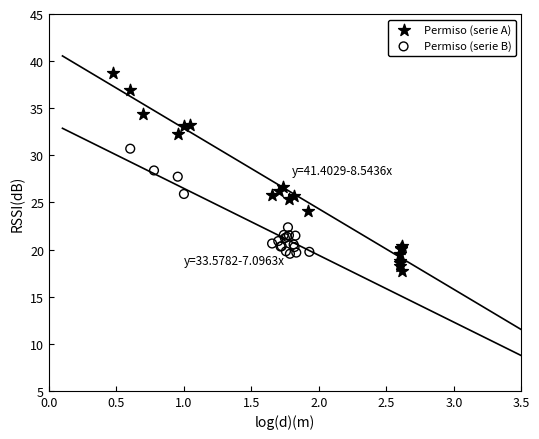

What are all the series names shown in the legend?

Permiso (serie A), Permiso (serie B)